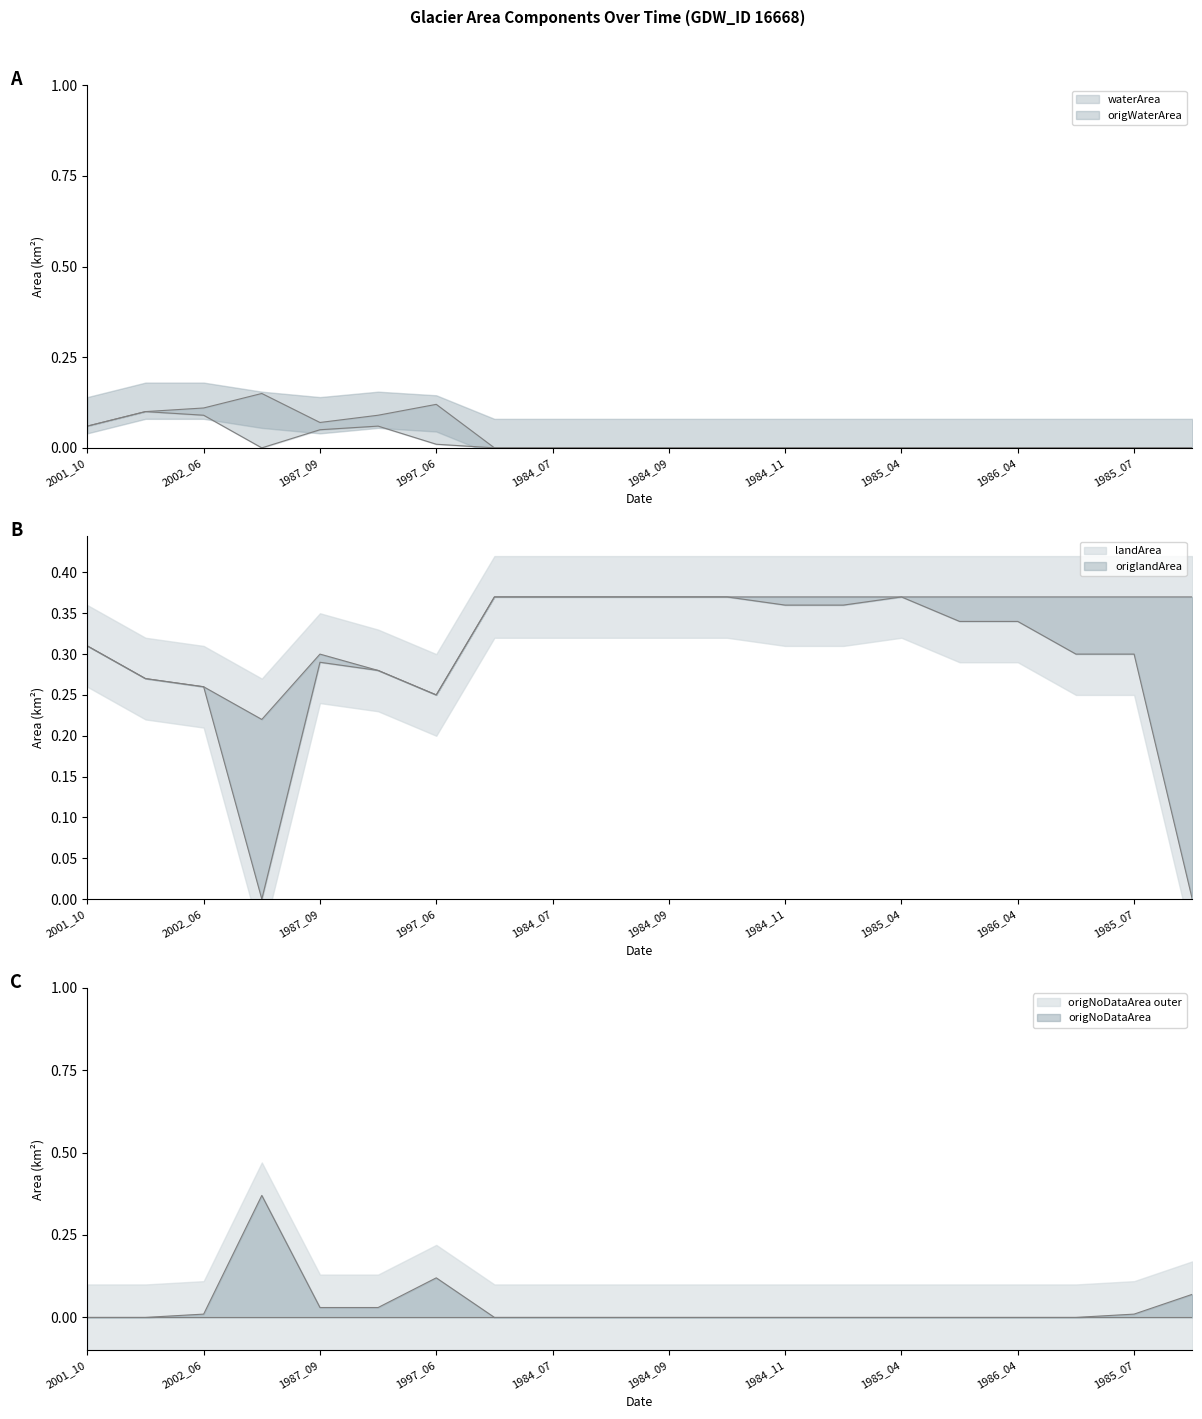

True or false: origNoDataArea has a value of 0.0 at 1985_07.

False